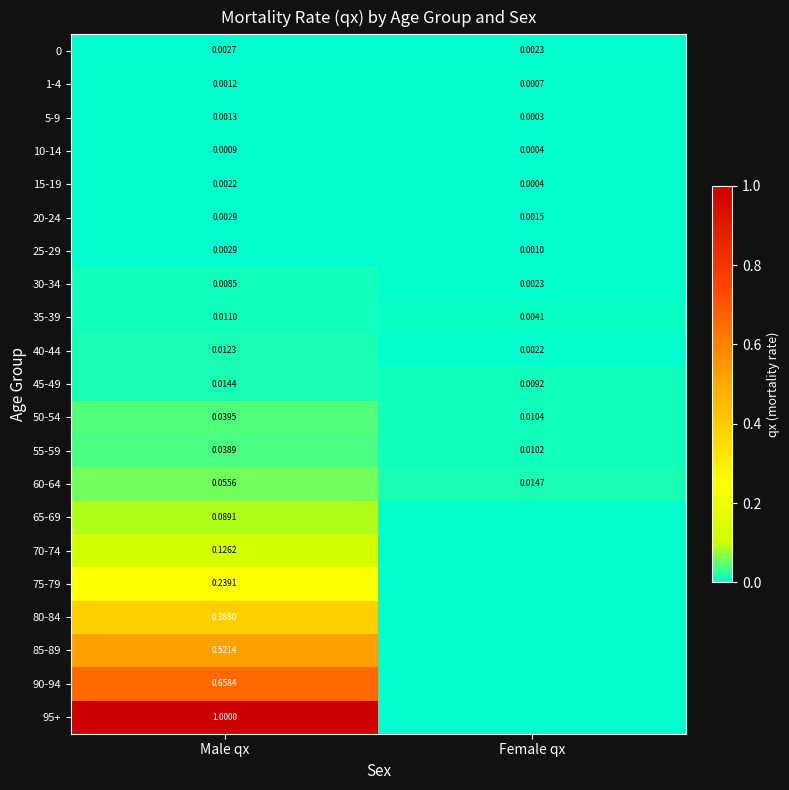

List the labels in order of 1-4 value, smallest first.

Female qx, Male qx